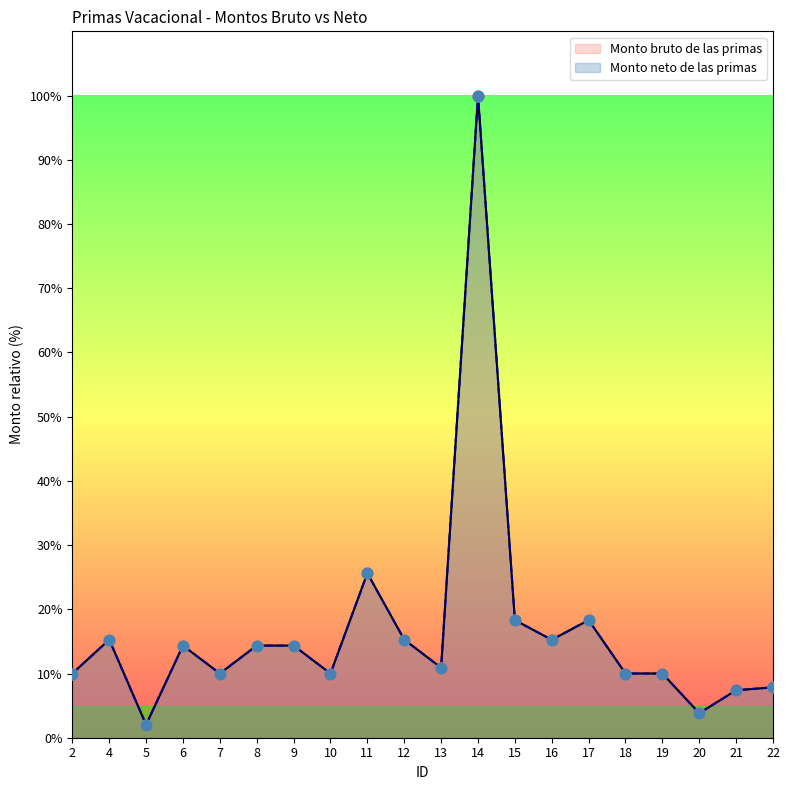

What are all the series names shown in the legend?

Monto bruto de las primas, Monto neto de las primas